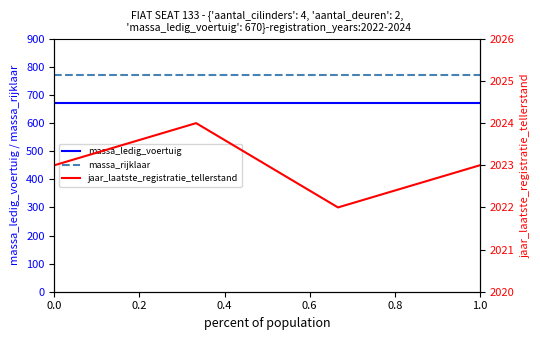

Rank the series at 0.0 from lowest to highest value.

massa_ledig_voertuig, massa_rijklaar, jaar_laatste_registratie_tellerstand